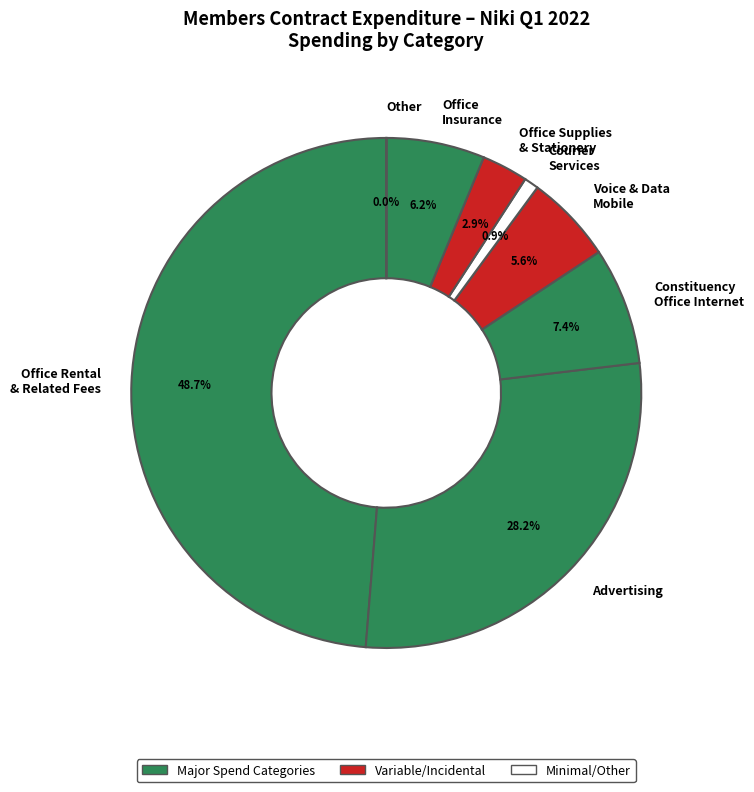

Between Advertising and Office Supplies & Stationery, which is larger?

Advertising